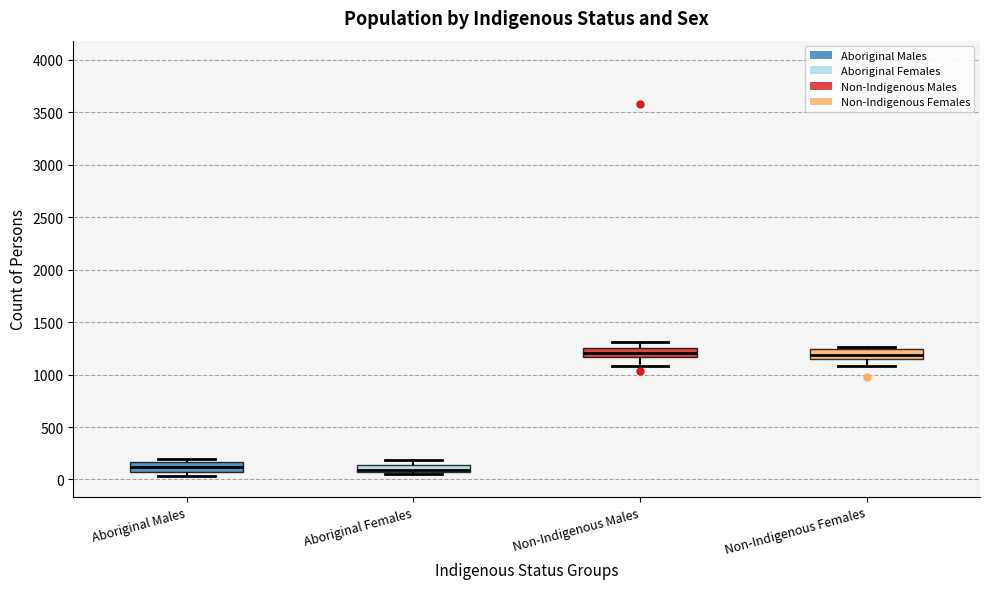

Where does the median line of the box for Aboriginal Males sit on the y-axis? The values are not printed on the chart, so give them approximately, as read against the axis.

100